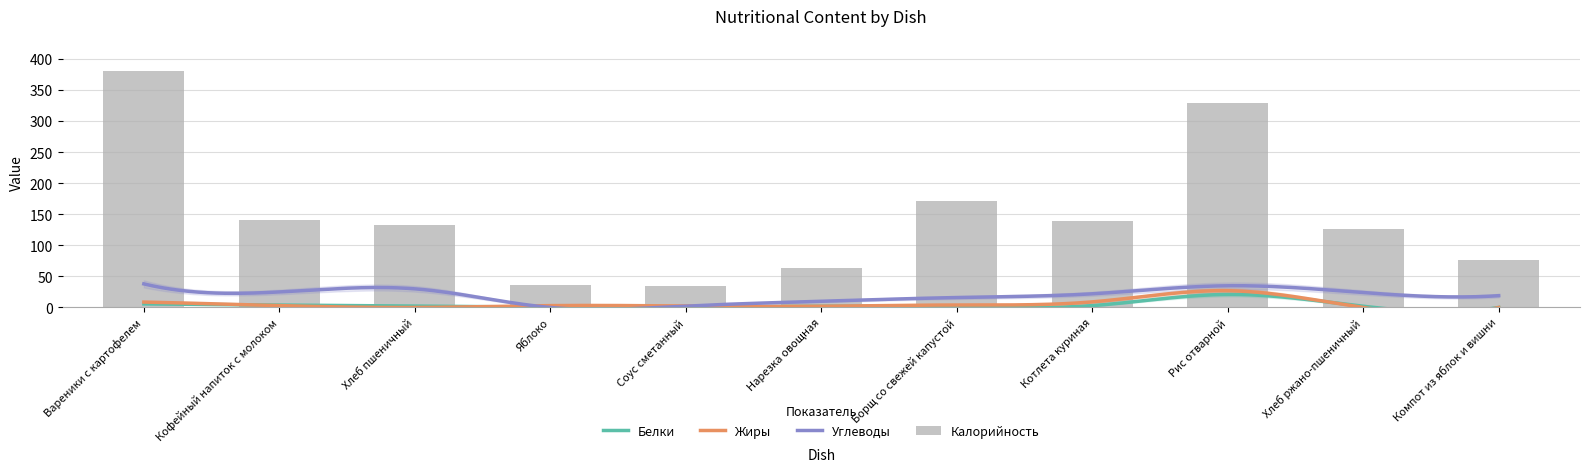

At which label does Углеводы reach its minimum?

Яблоко